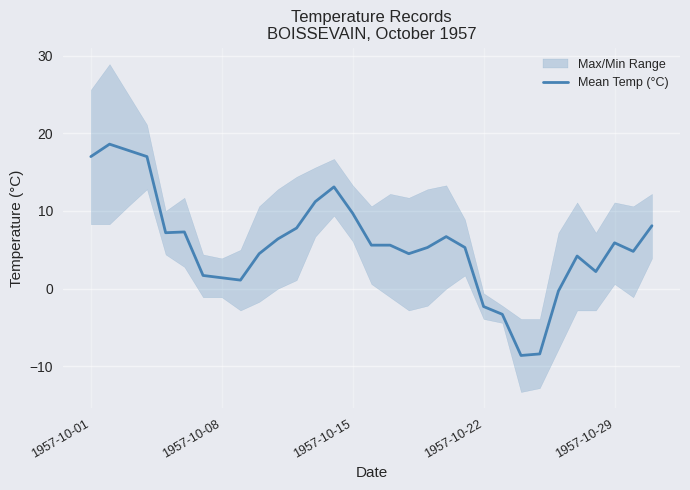

What is the highest value of the Mean Temp (°C) series?

18.6